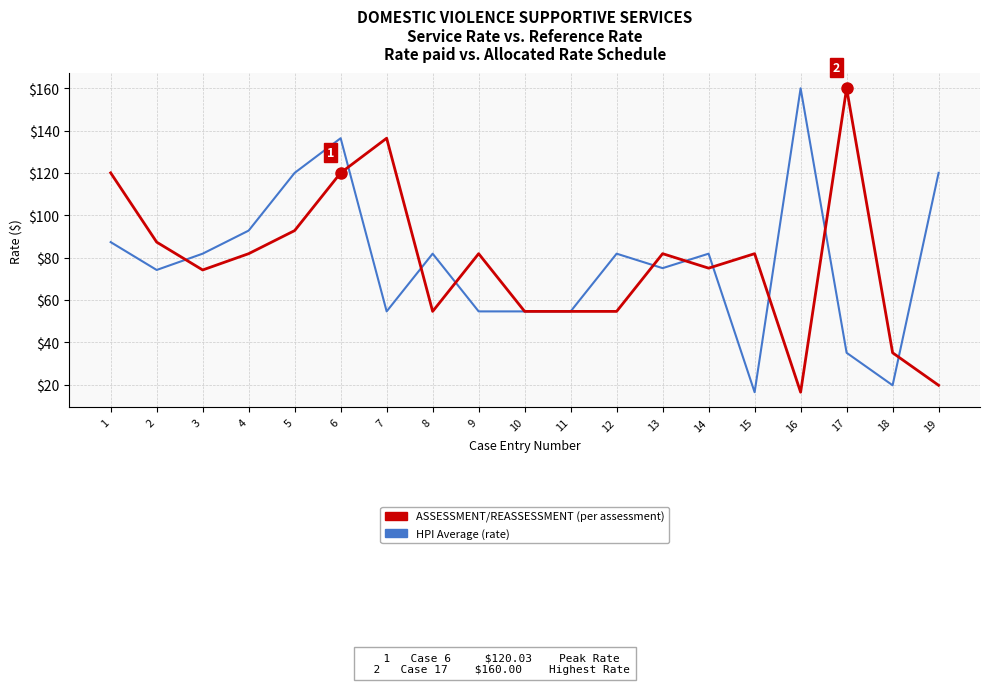

Which category has the lowest value in the ASSESSMENT/REASSESSMENT (per assessment) series?

16